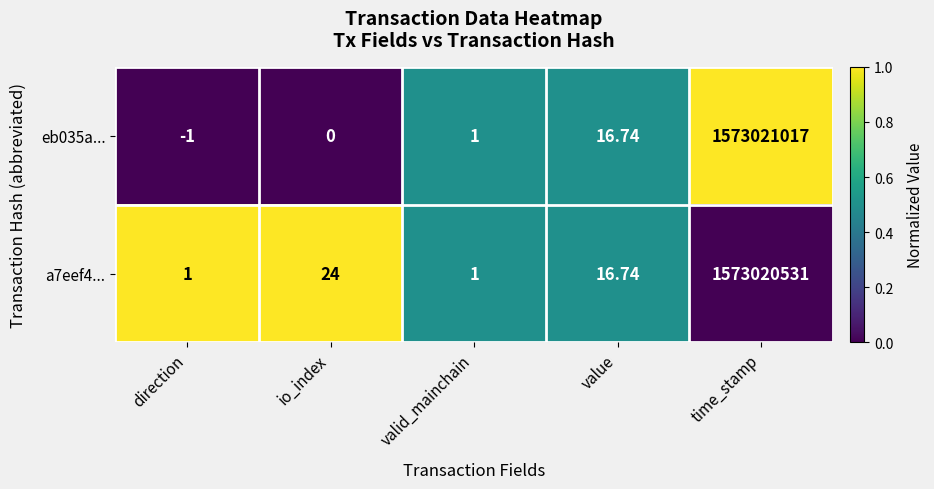

Rank the categories by eb035a... value from highest to lowest.

time_stamp, value, valid_mainchain, io_index, direction